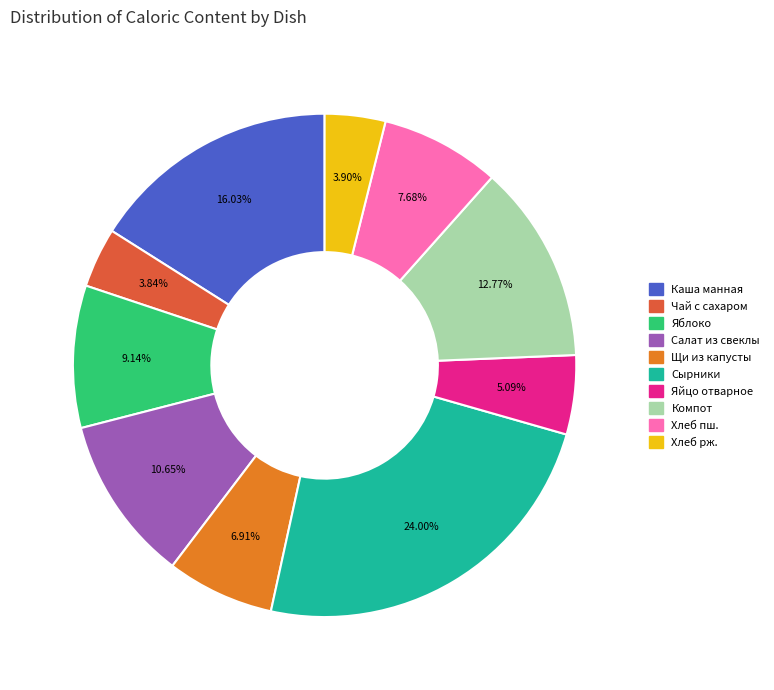

To the nearest percent, what is the average slice percentage?

10%